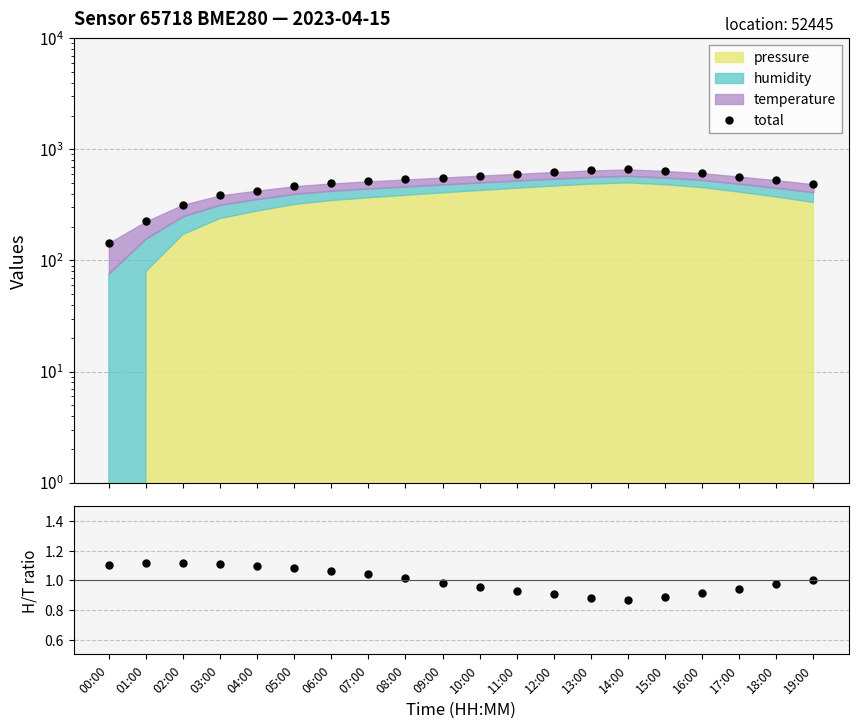

True or false: total and humidity/temp ratio intersect in this chart.

False